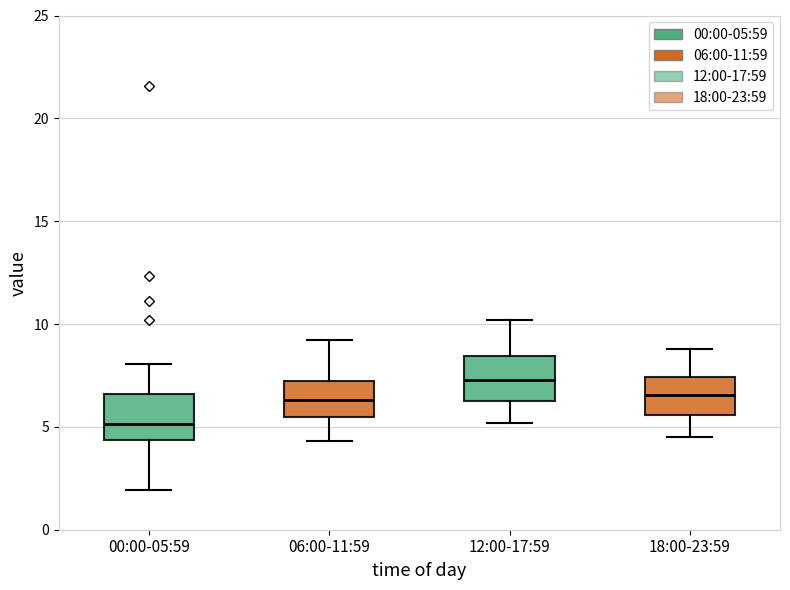

Where does the upper whisker of the box for 12:00-17:59 end on the y-axis? The values are not printed on the chart, so give them approximately, as read against the axis.

10.0